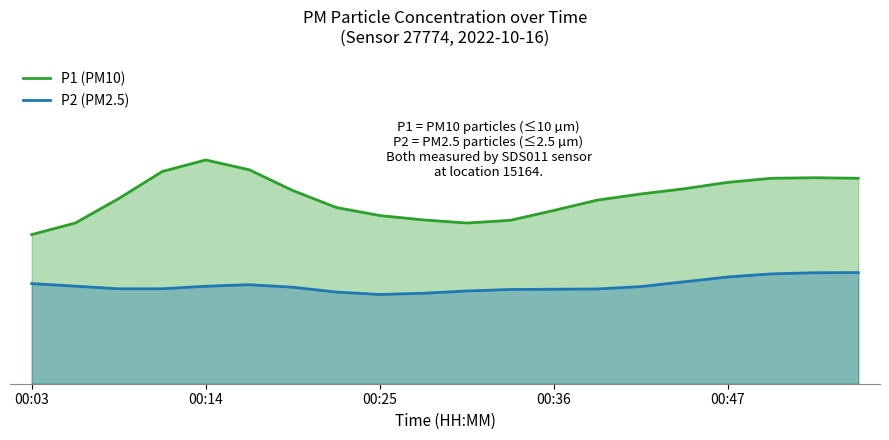

How many lines are shown in the chart?

2